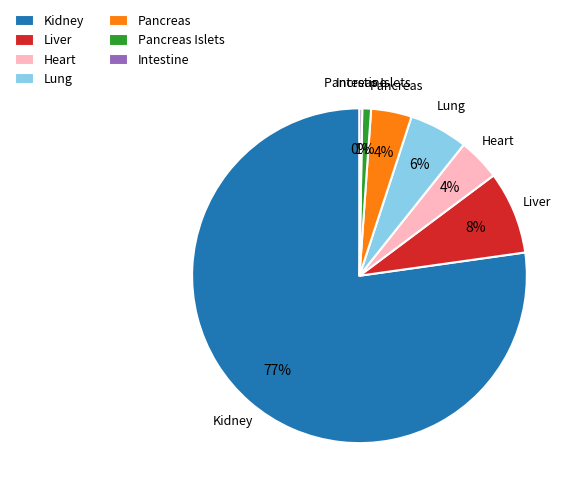

True or false: Liver accounts for 8% of the total.

True